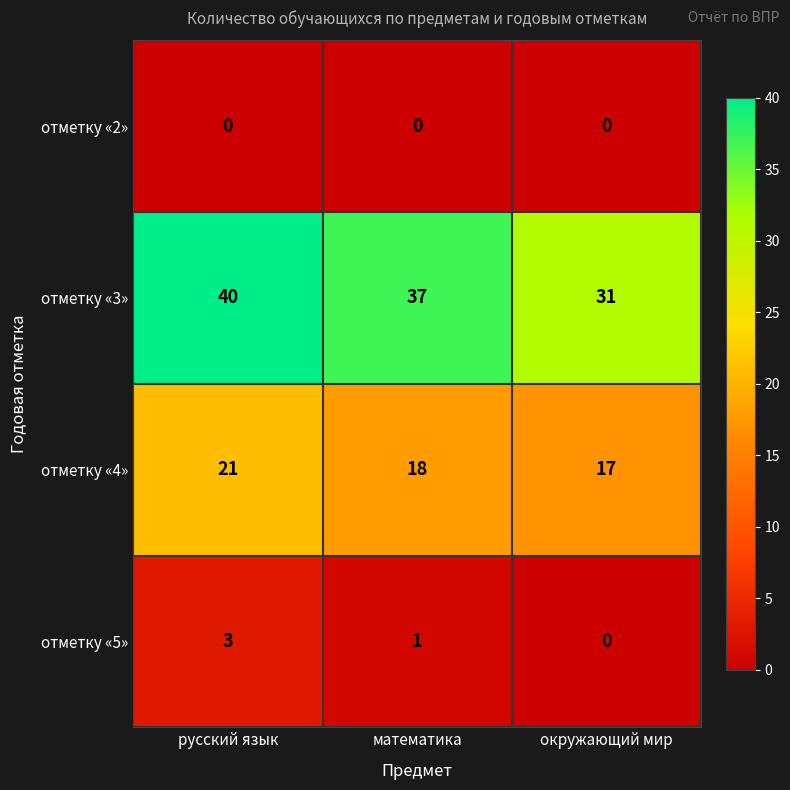

Rank the series by their maximum value, from lowest to highest.

отметку «2», отметку «5», отметку «4», отметку «3»